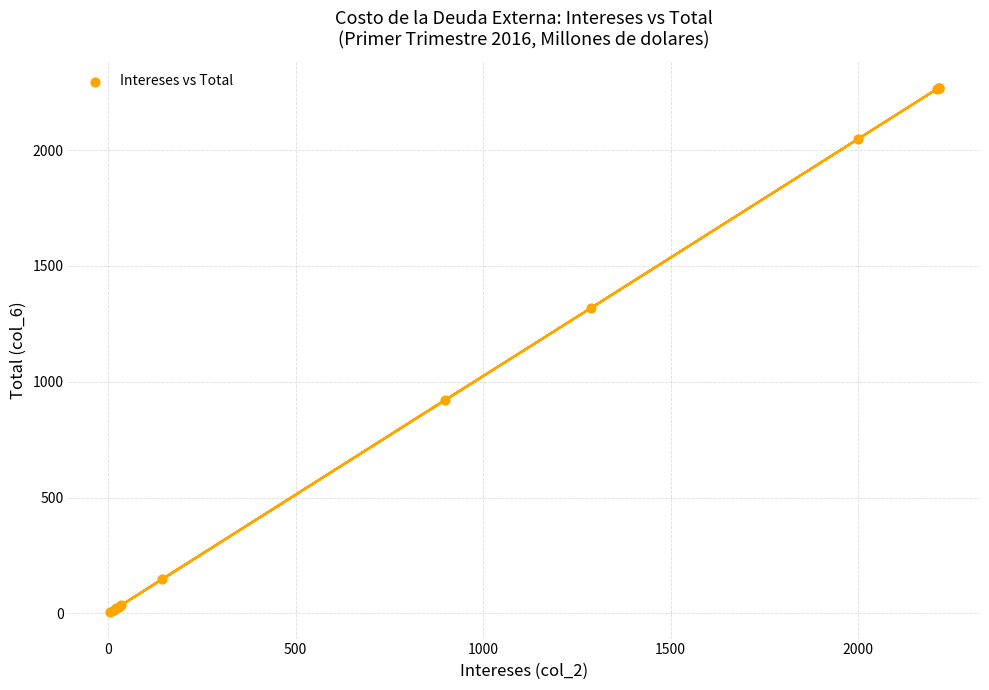

What Y value in the scatter plot is closest to 1136?

1317.8